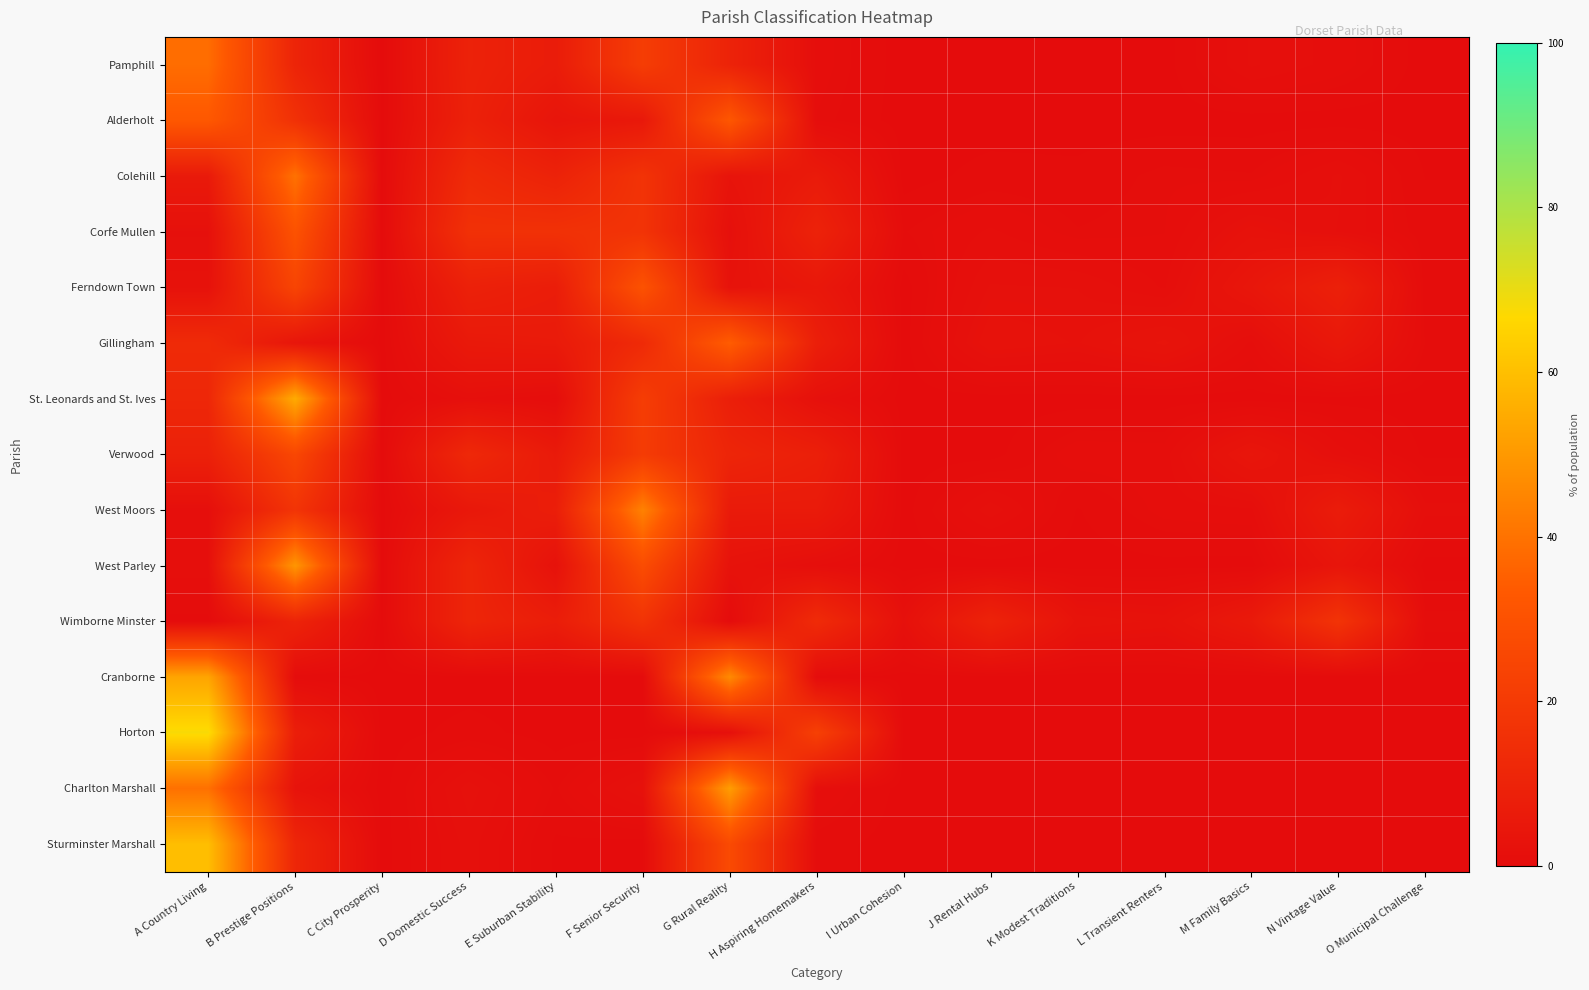

How many data points does each series have?

15